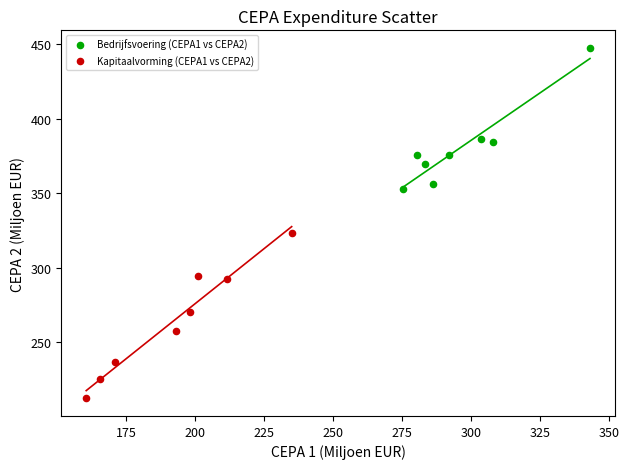

Which series reaches the minimum Y coordinate?

Kapitaalvorming (CEPA1 vs CEPA2)